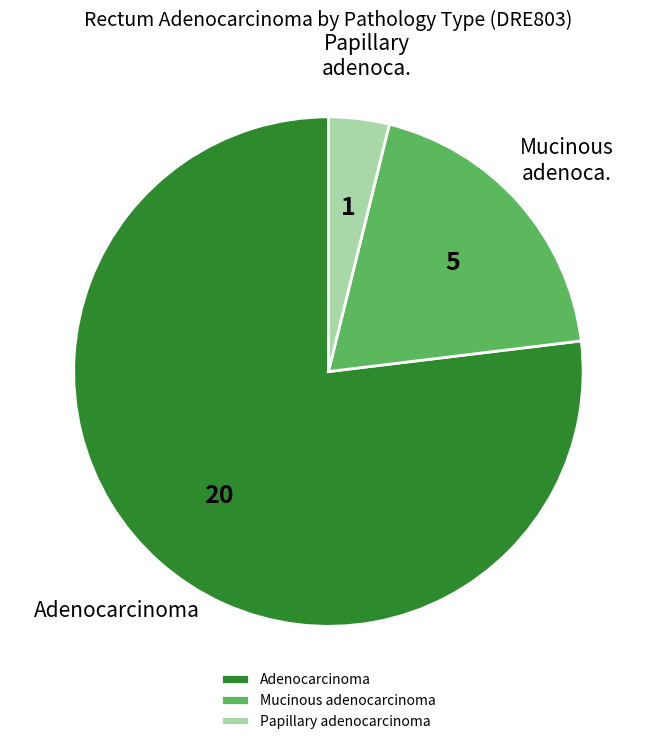

How many segments does this pie chart have?

3